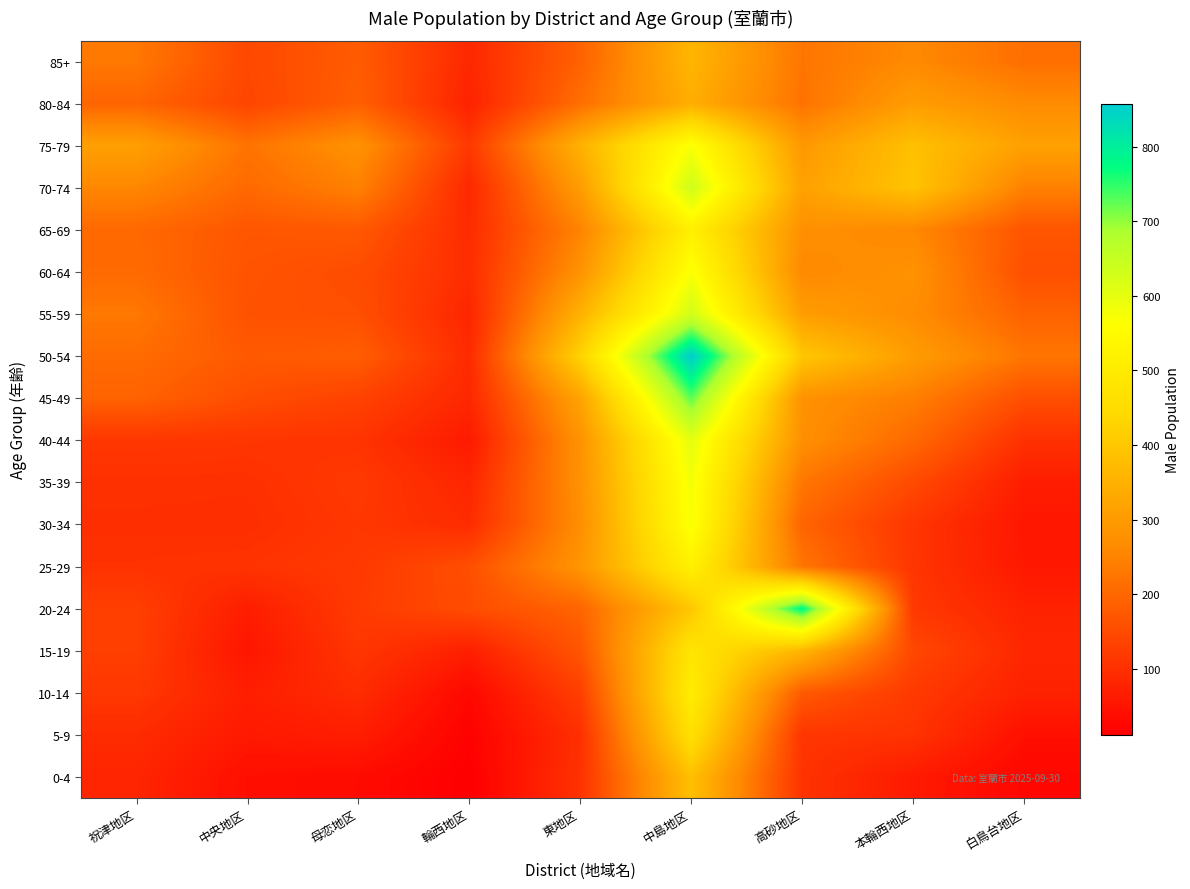

Count the number of data series in this chart.

18